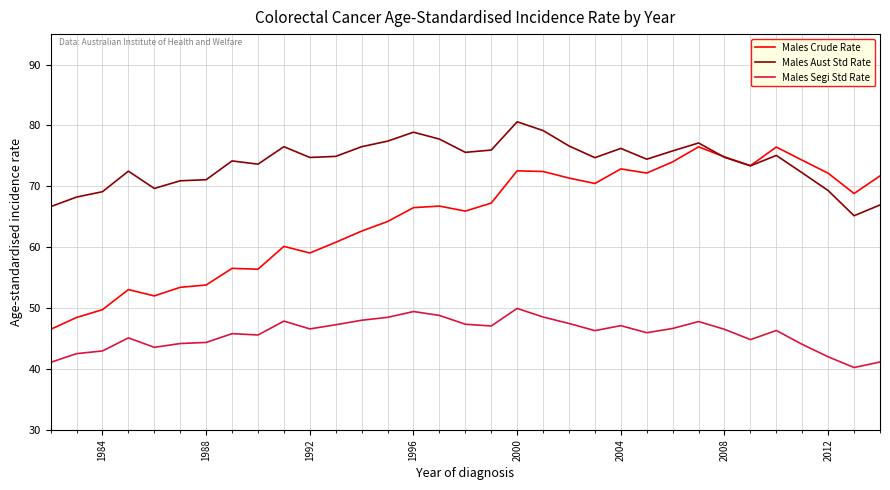

True or false: Males Aust Std Rate and Males Segi Std Rate cross at least once.

False